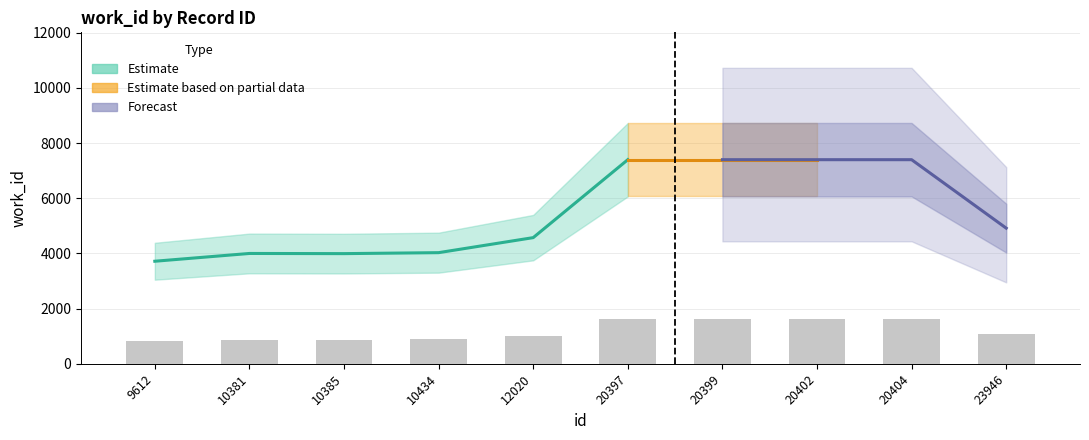

Rank the categories by value from lowest to highest.

9612, 10385, 10381, 10434, 12020, 23946, 20397, 20399, 20402, 20404